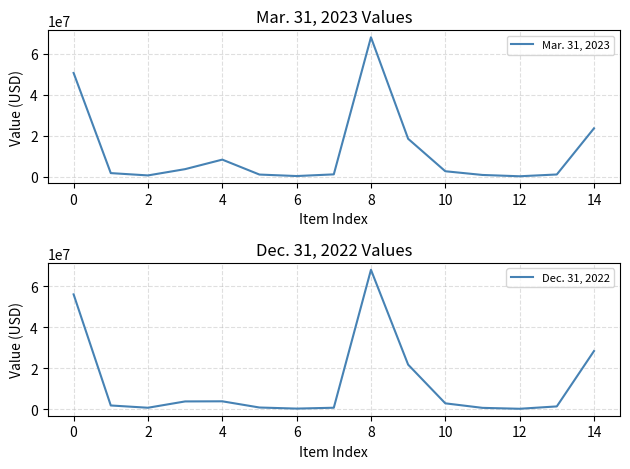

The value of Mar. 31, 2023 at 0 is 76663842. True or false?

False